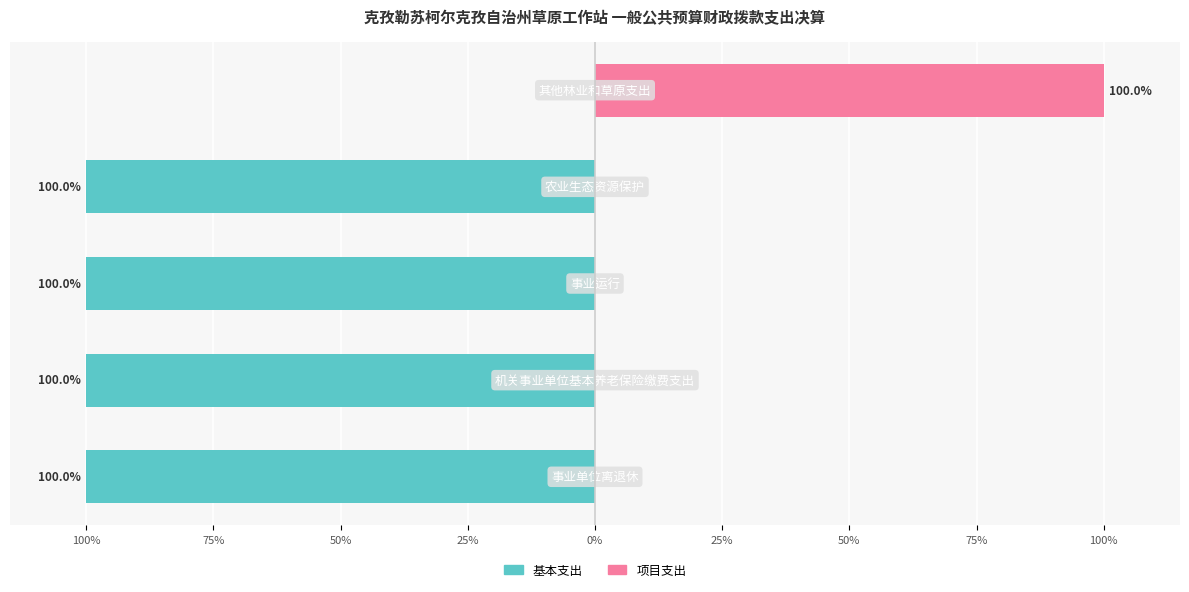

Between 100% and 50%, which series saw the biggest shift?

基本支出